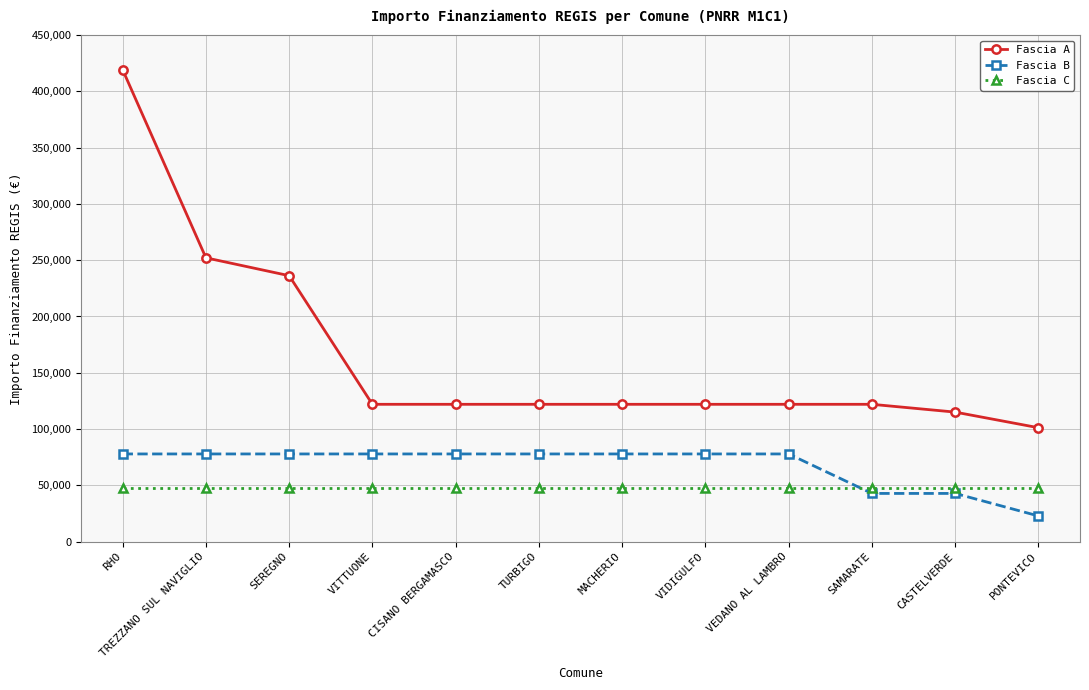

Reading right to left, extract all data points from this chart.

Fascia A: PONTEVICO=101208	CASTELVERDE=115064	SAMARATE=121992	VEDANO AL LAMBRO=121992	VIDIGULFO=121992	MACHERIO=121992	TURBIGO=121992	CISANO BERGAMASCO=121992	VITTUONE=121992	SEREGNO=236236	TREZZANO SUL NAVIGLIO=252118	RHO=419124
Fascia B: PONTEVICO=22827	CASTELVERDE=42824	SAMARATE=42824	VEDANO AL LAMBRO=77897	VIDIGULFO=77897	MACHERIO=77897	TURBIGO=77897	CISANO BERGAMASCO=77897	VITTUONE=77897	SEREGNO=77897	TREZZANO SUL NAVIGLIO=77897	RHO=77897
Fascia C: PONTEVICO=47427	CASTELVERDE=47427	SAMARATE=47427	VEDANO AL LAMBRO=47427	VIDIGULFO=47427	MACHERIO=47427	TURBIGO=47427	CISANO BERGAMASCO=47427	VITTUONE=47427	SEREGNO=47427	TREZZANO SUL NAVIGLIO=47427	RHO=47427